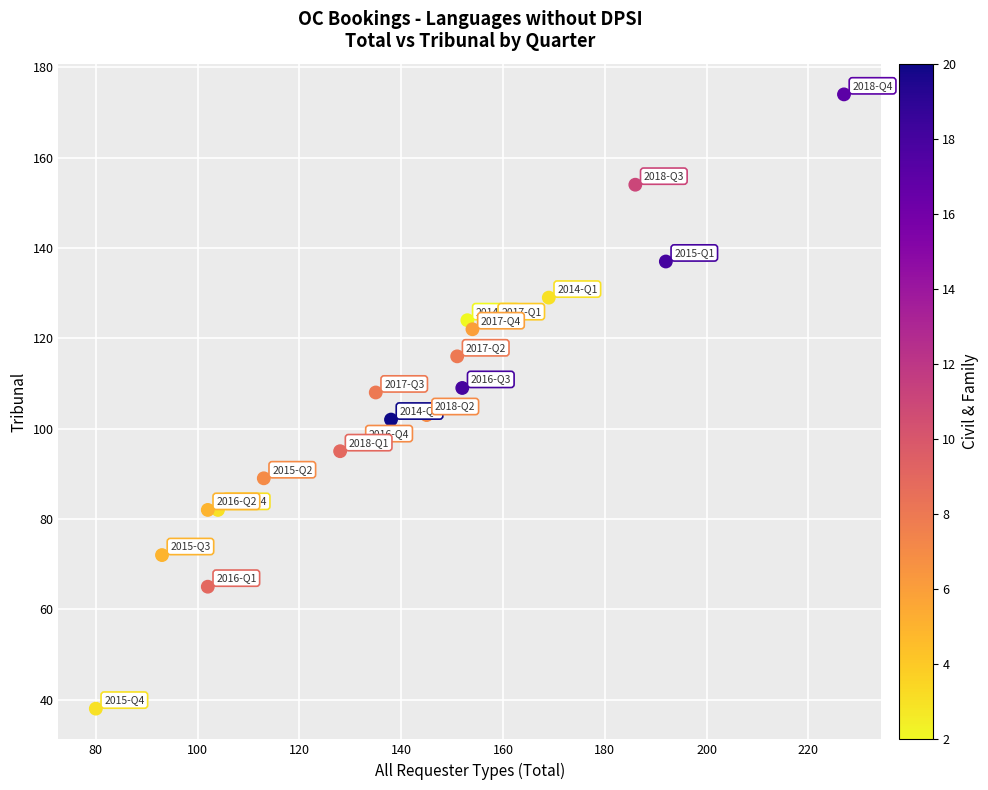

What is the range of X values (max minus min)?

147